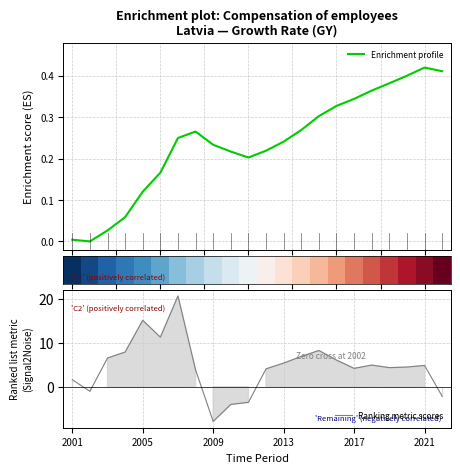

At how many categories does at least one series exceed 1?

17